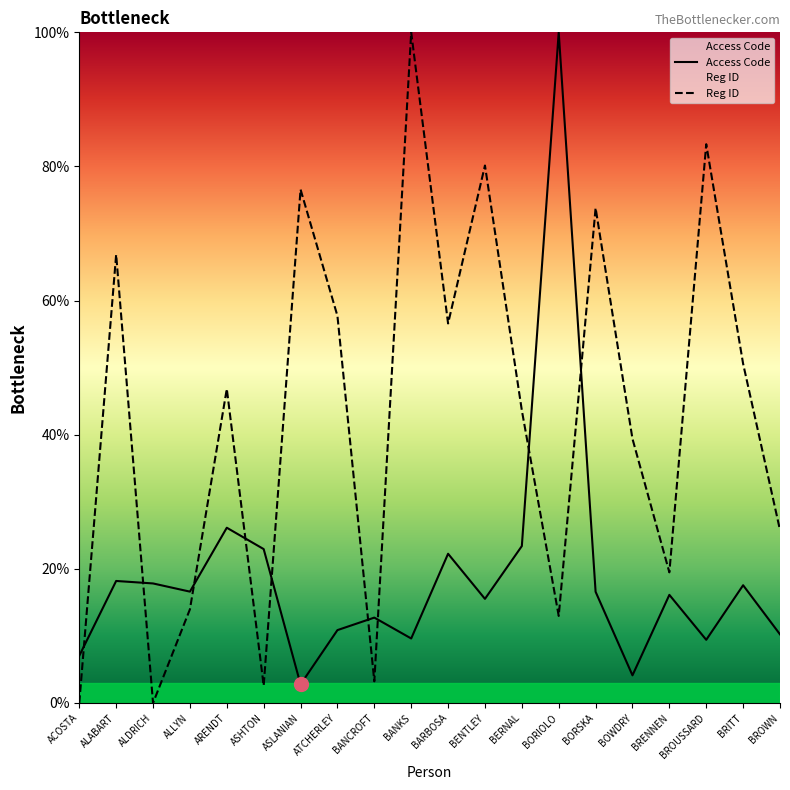

At which label is Access Code closest to 51?

ARENDT